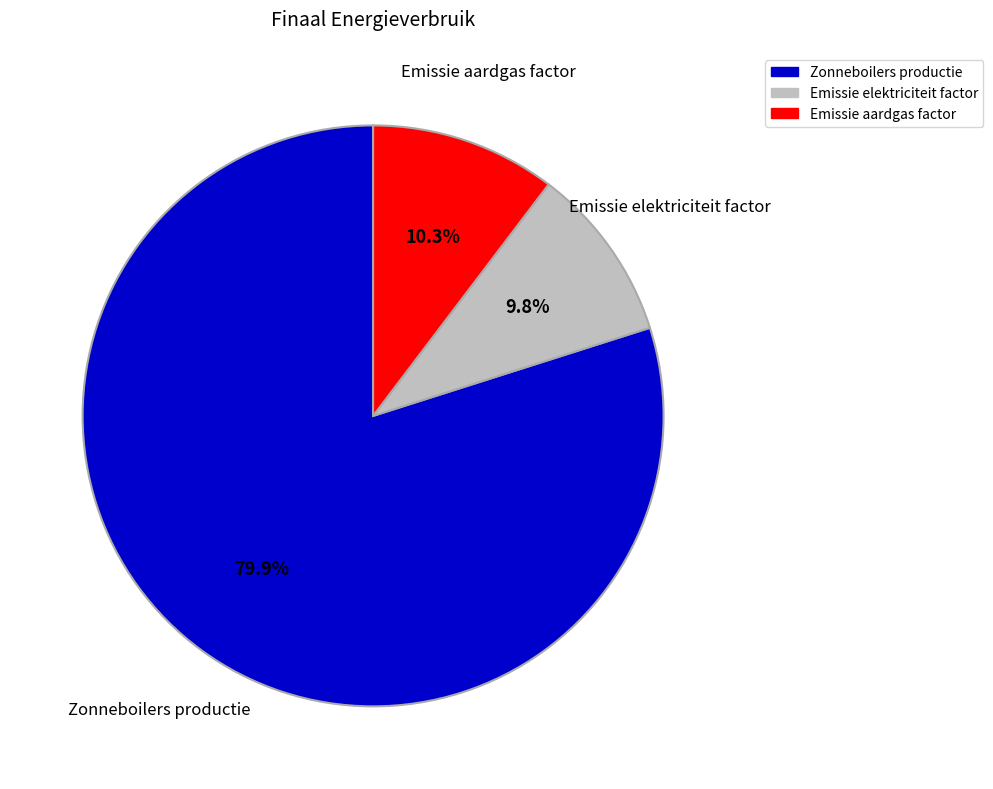

To the nearest percent, what is the average slice percentage?

33%